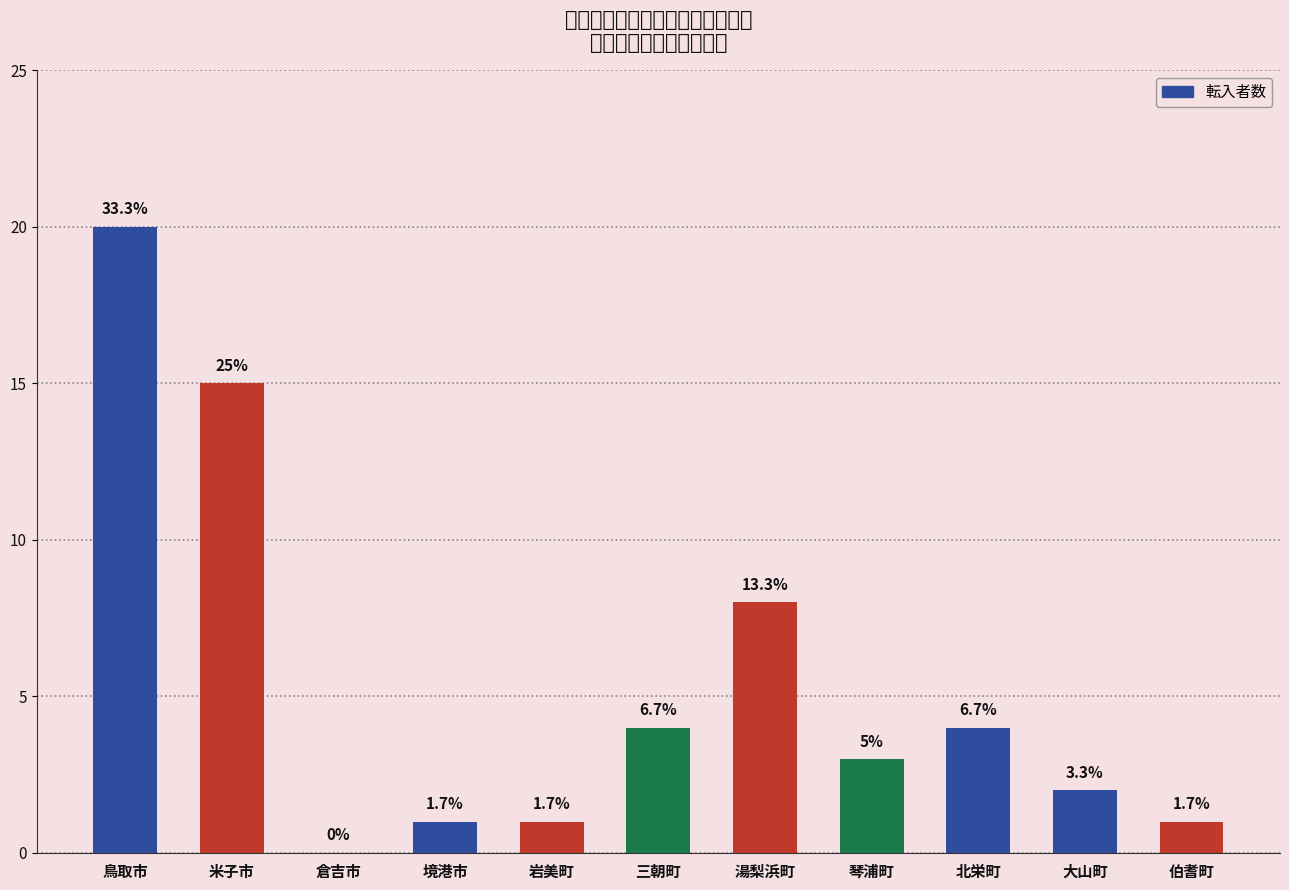

The chart shows a value of 2 at 三朝町. True or false?

False